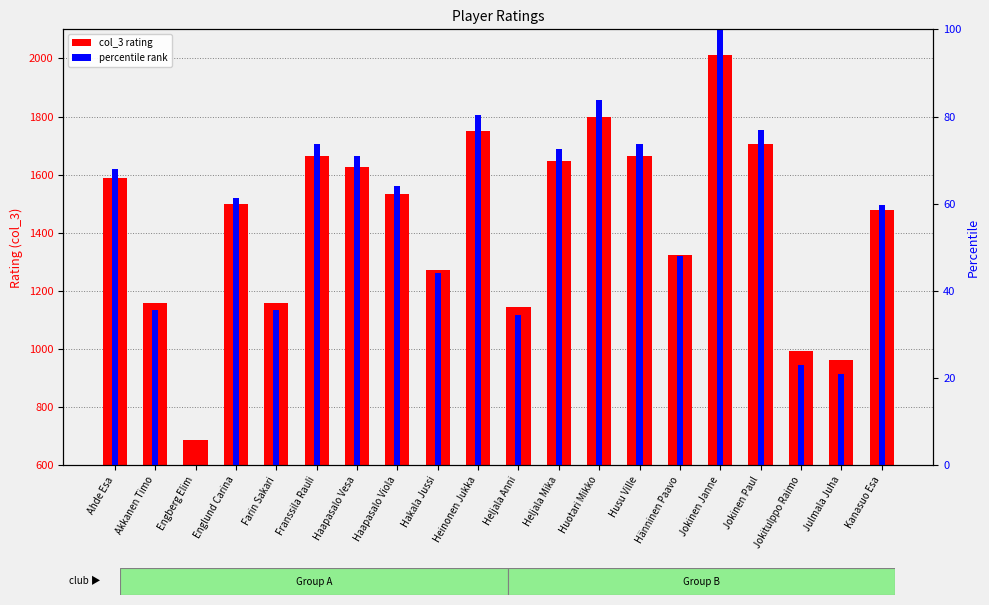

Does the chart contain any negative values?

No